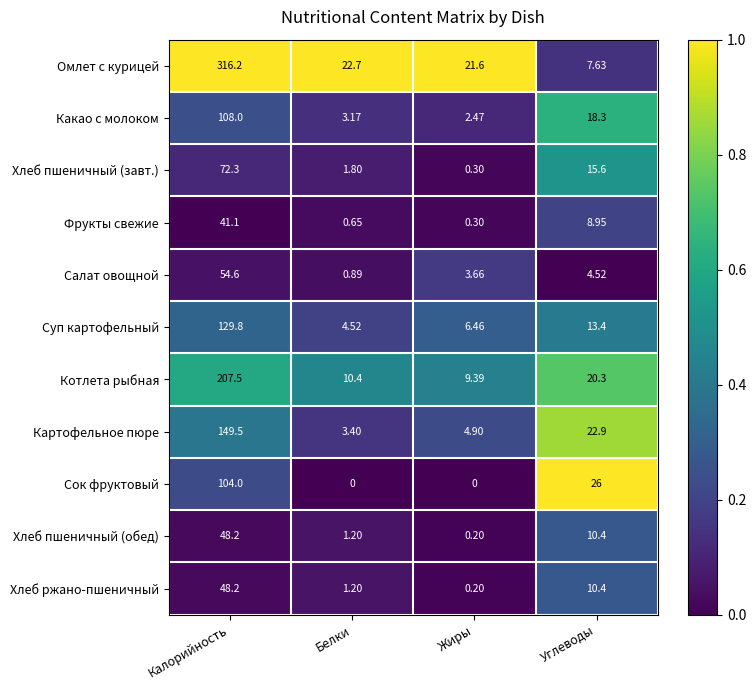

Is the value of Фрукты свежие at Калорийность greater than the value of Хлеб пшеничный (обед) at Калорийность?

No